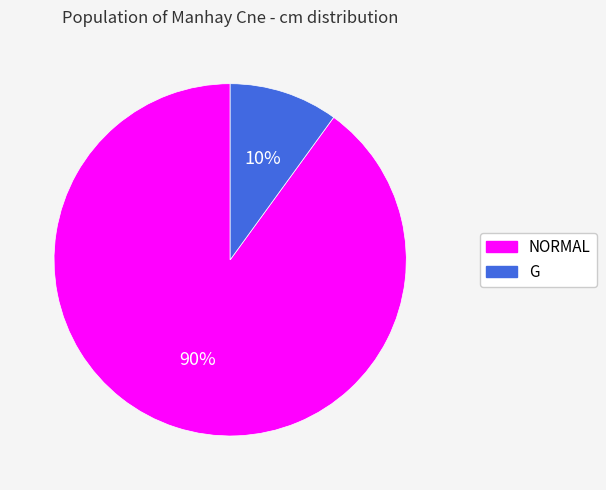

What percentage is the NORMAL slice, to the nearest percent?

90%